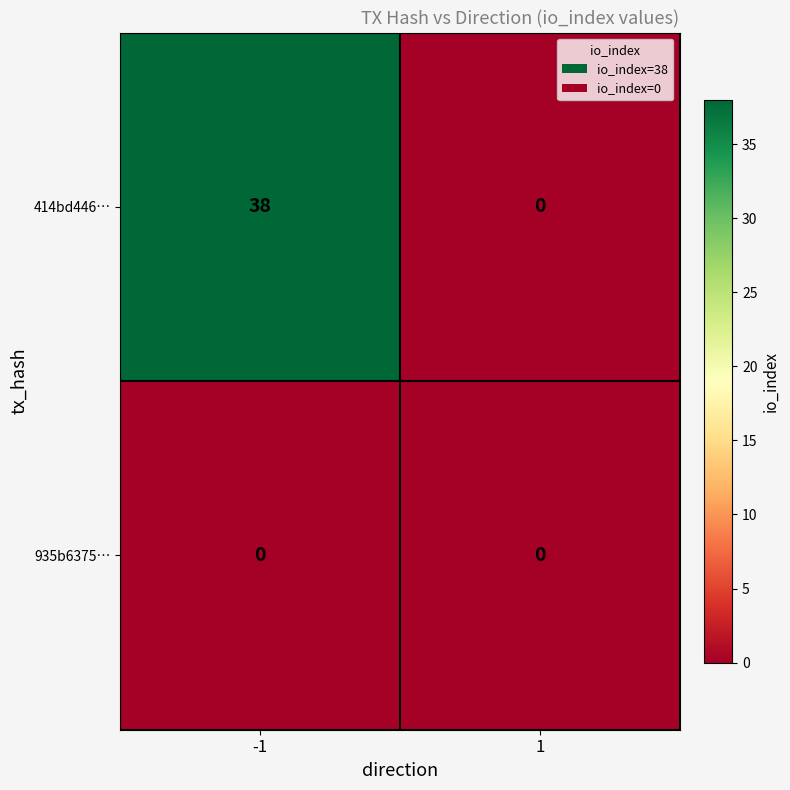

Which label corresponds to the largest value in the chart?

-1